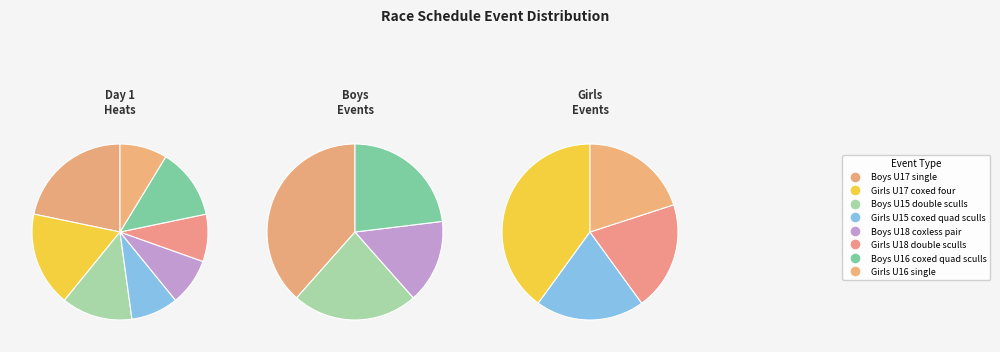

To the nearest percent, what is the difference between the Boys U17 single and Girls U16 single slice percentages?

13%